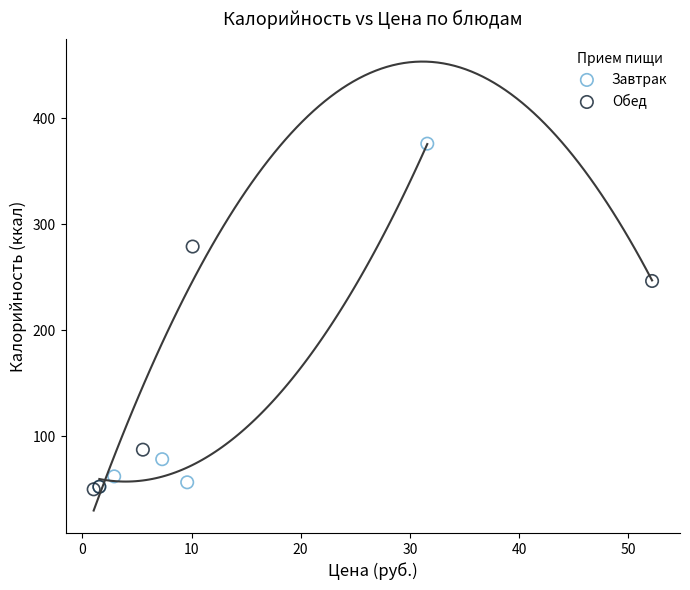

Which series reaches the maximum Y coordinate?

Завтрак